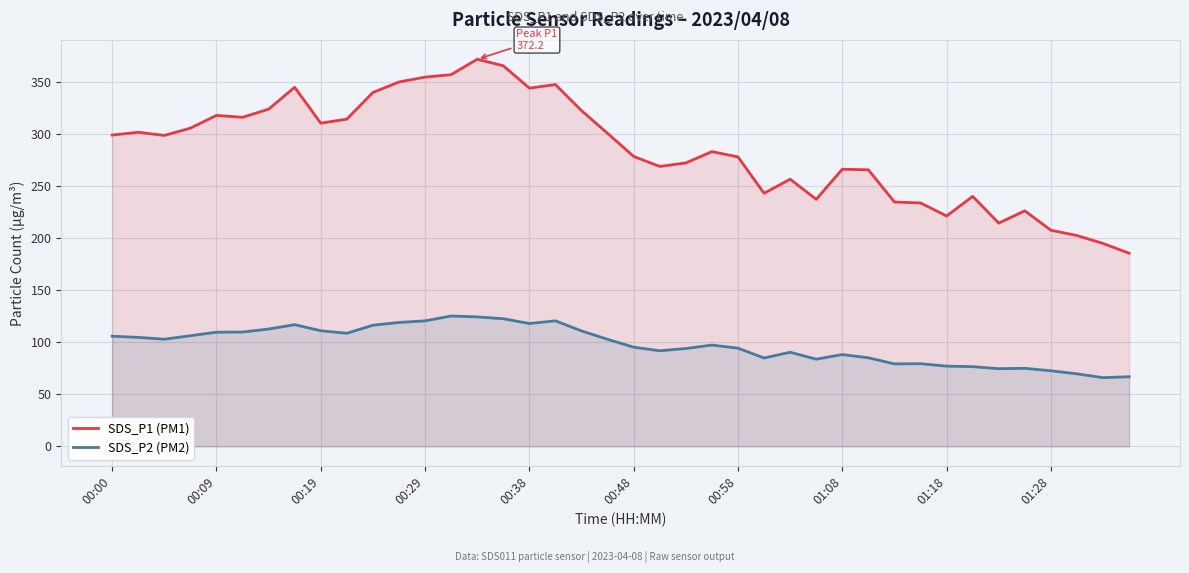

What is the value of the SDS_P2 (PM2) point at the 24th from the left?

97.5